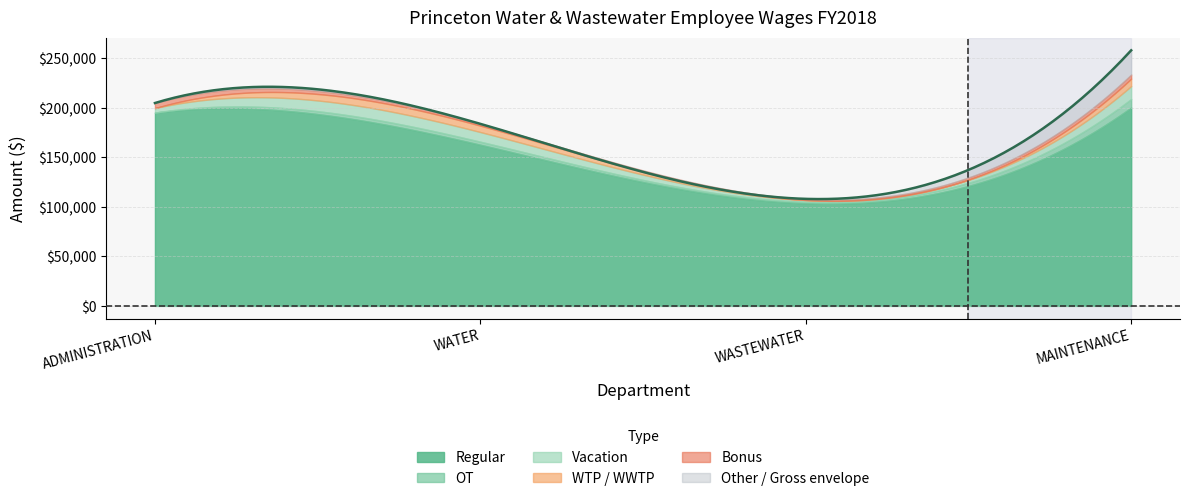

After their last crossing, which series has the higher values: OT or WTP?

OT